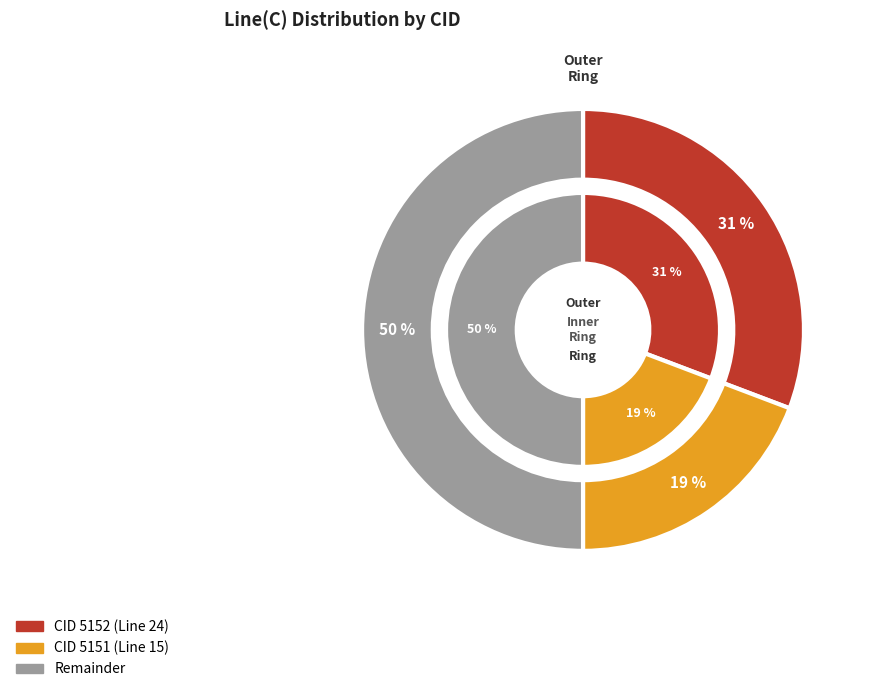

Combined, do 5151 and 5152 account for over 50%?

Yes